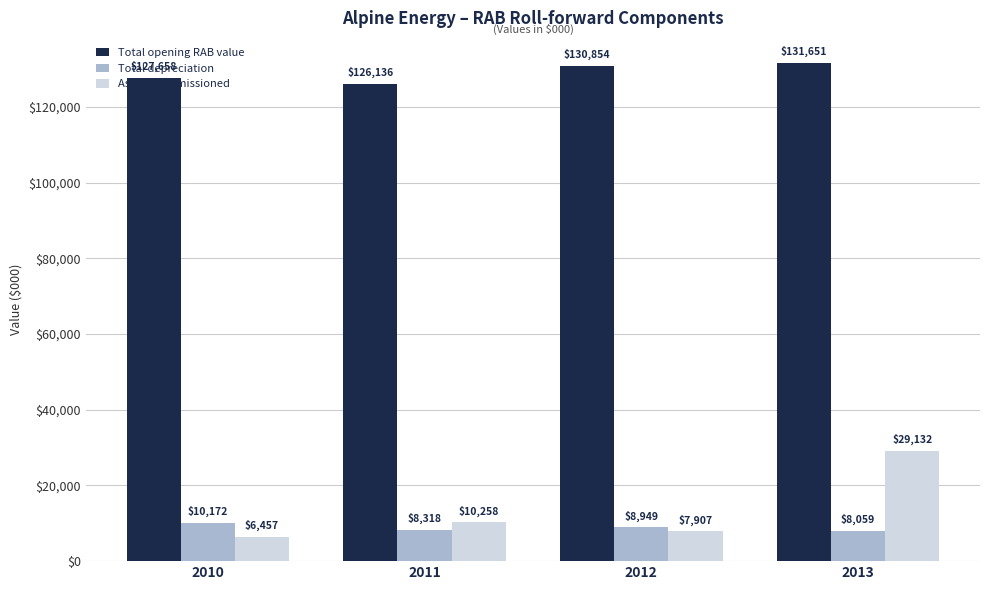

What is the highest value of the Total depreciation series?

10171.7